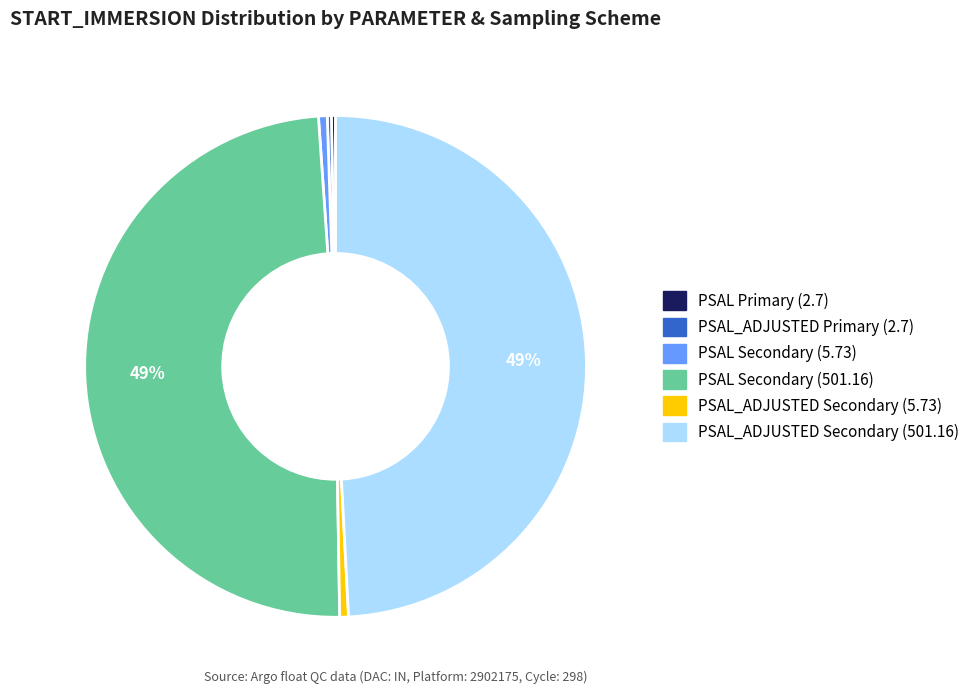

To the nearest percent, what is the average slice percentage?

17%